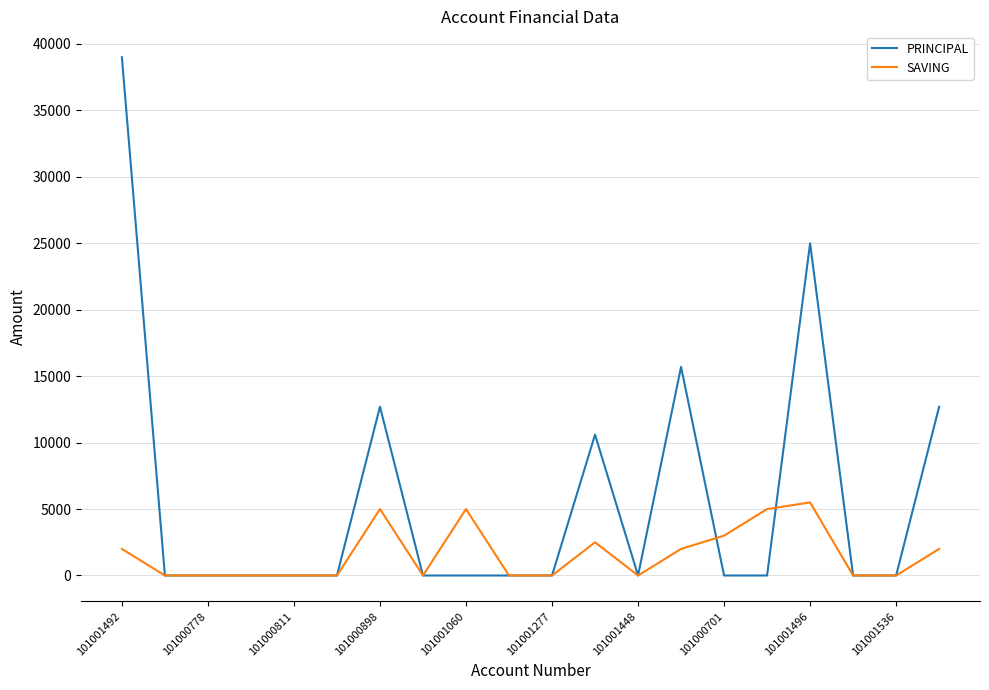

List the series in order of their peak value, highest first.

PRINCIPAL, SAVING